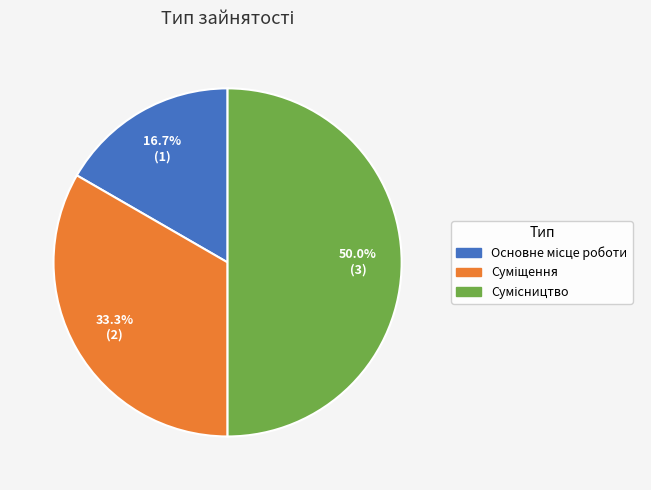

Rank the categories by value from highest to lowest.

Сумісництво, Суміщення, Основне місце роботи